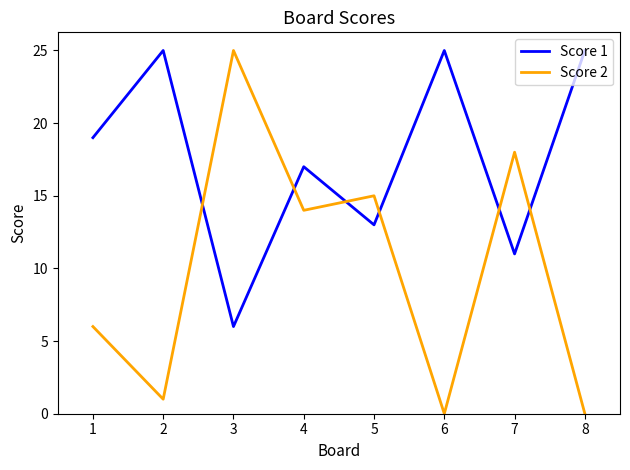

What is the difference between the second highest and minimum values in the Score 1 series?

19